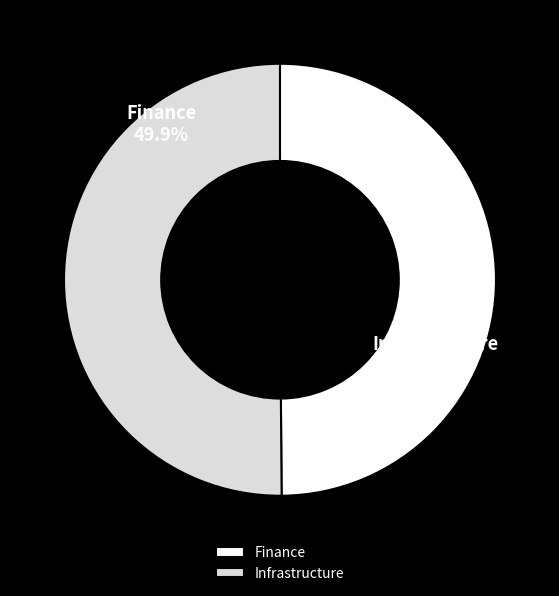

Between Infrastructure and Finance, which is larger?

Infrastructure